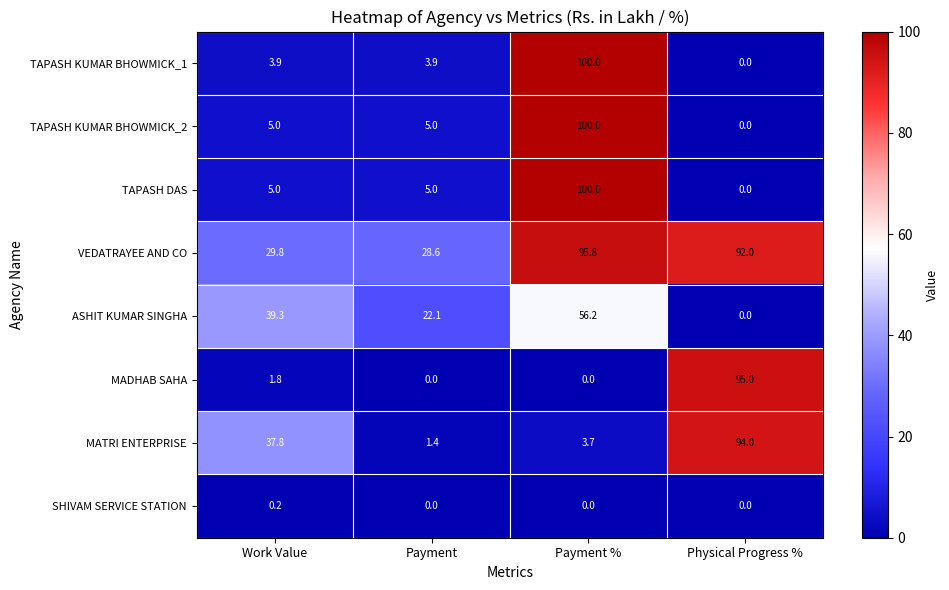

Which category has the highest value across all series?

Payment %